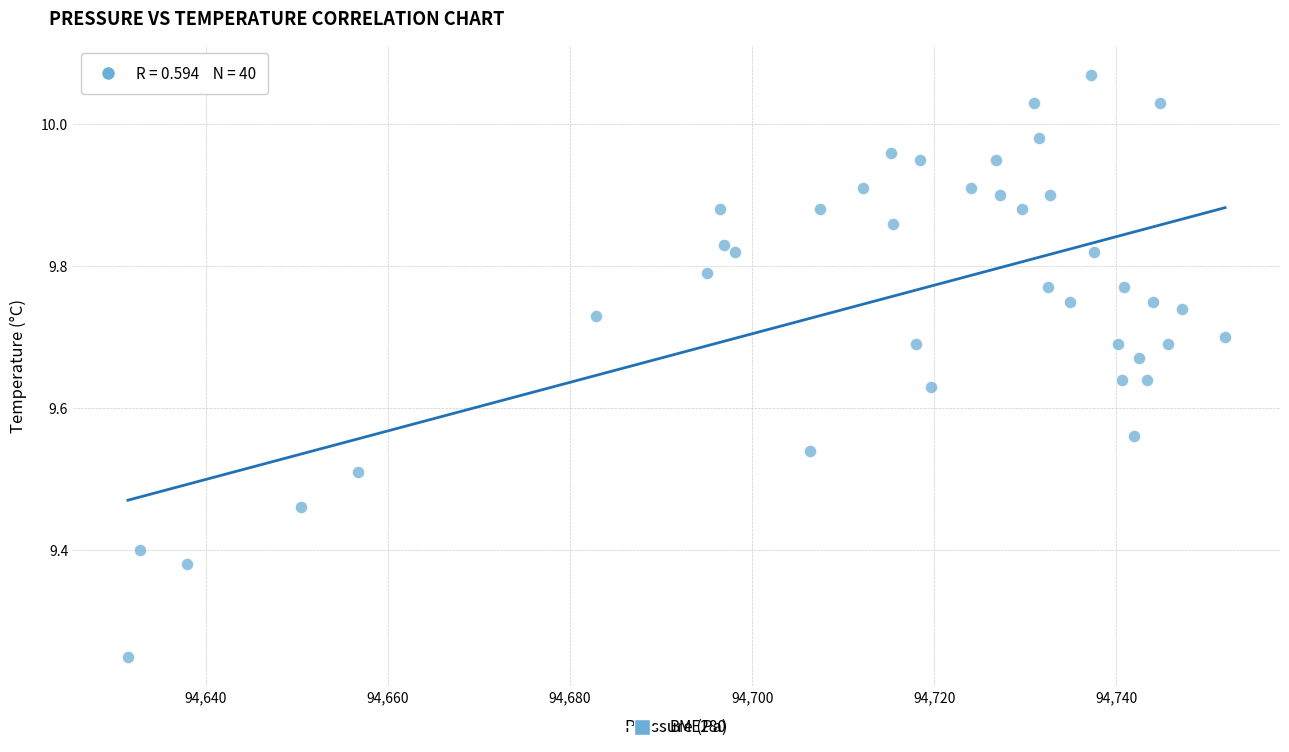

What is the range of X values (max minus min)?

120.5